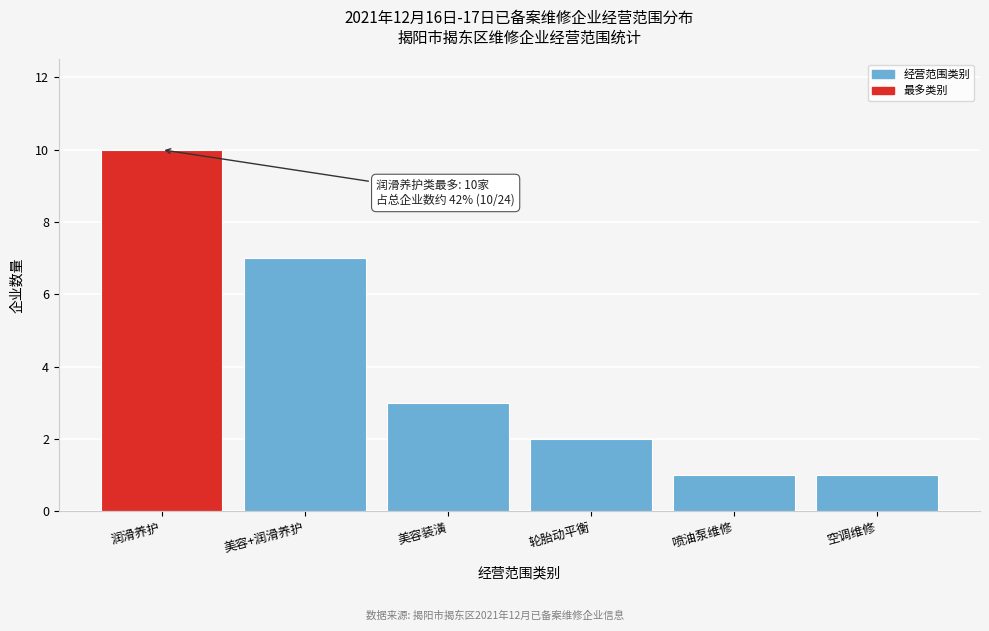

Reading right to left, transcribe all the data shown in this chart.

空调维修=1	喷油泵维修=1	轮胎动平衡=2	美容装潢=3	美容+润滑养护=7	润滑养护=10